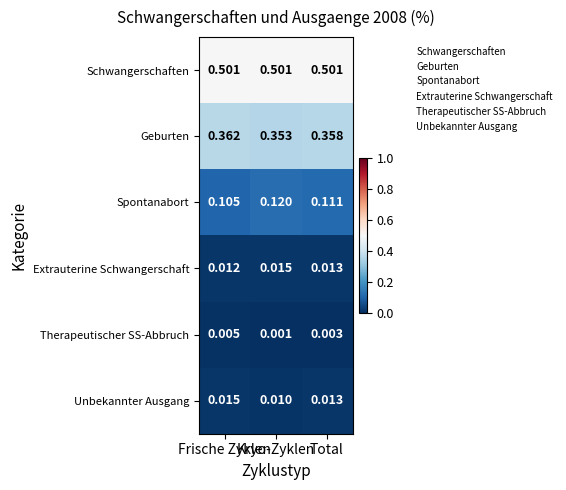

Which series has the largest range (max minus min)?

Spontanabort